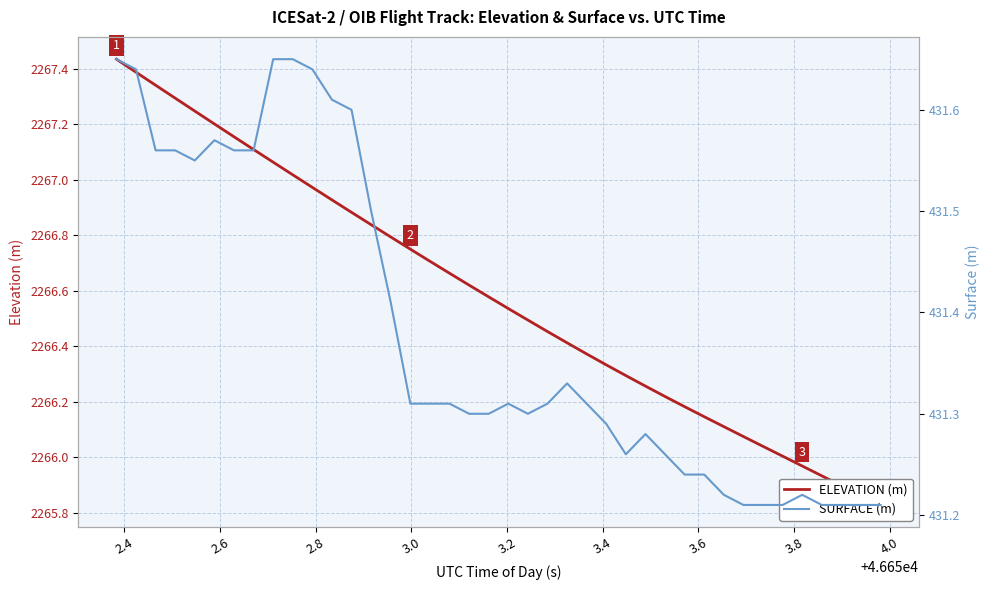

What are all the series names shown in the legend?

ELEVATION (m), SURFACE (m)